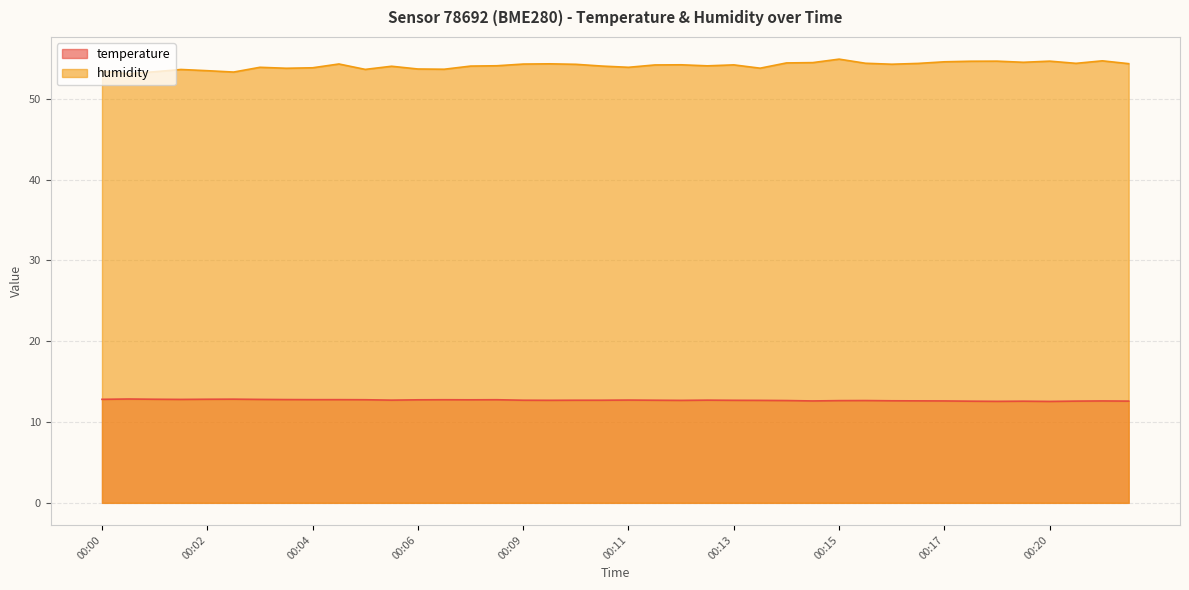

Read the temperature value at 00:03.

12.8